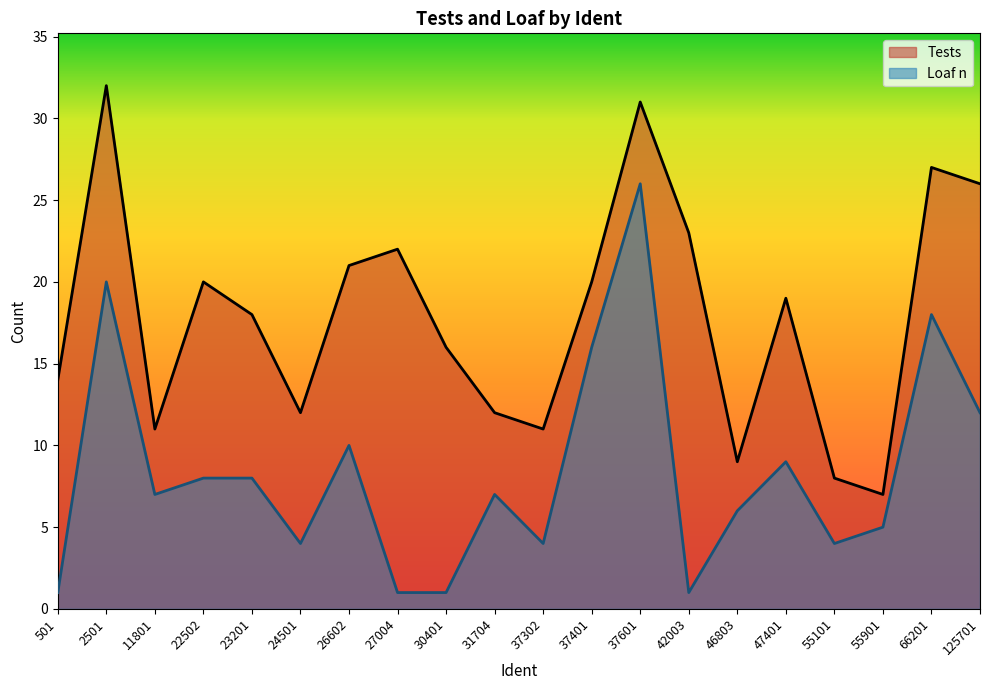

How many lines are shown in the chart?

2